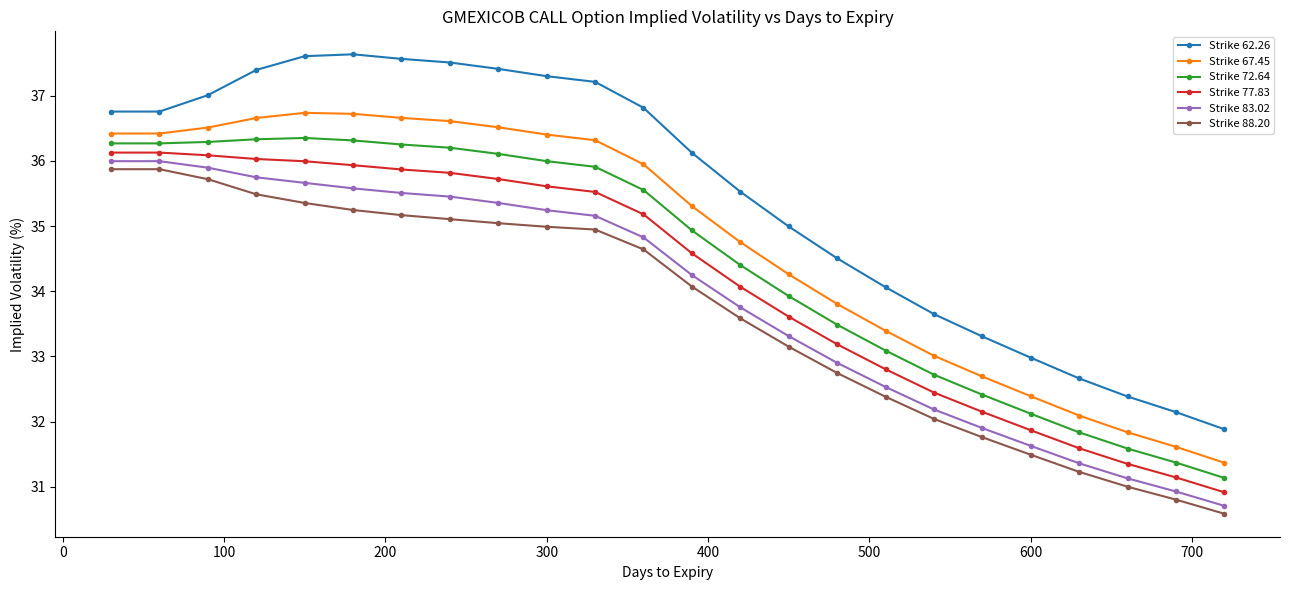

What are all the series names shown in the legend?

Strike 62.26, Strike 67.45, Strike 72.64, Strike 77.83, Strike 83.02, Strike 88.20